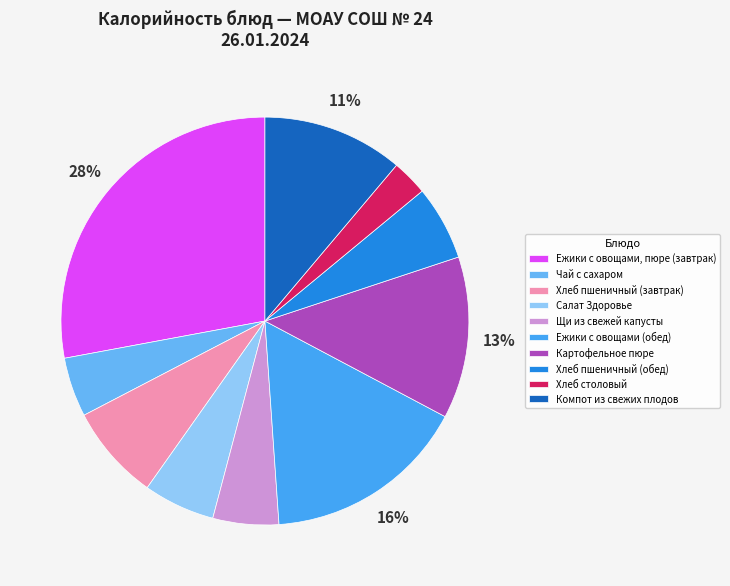

Between Салат Здоровье and Ежики с овощами (обед), which is larger?

Ежики с овощами (обед)